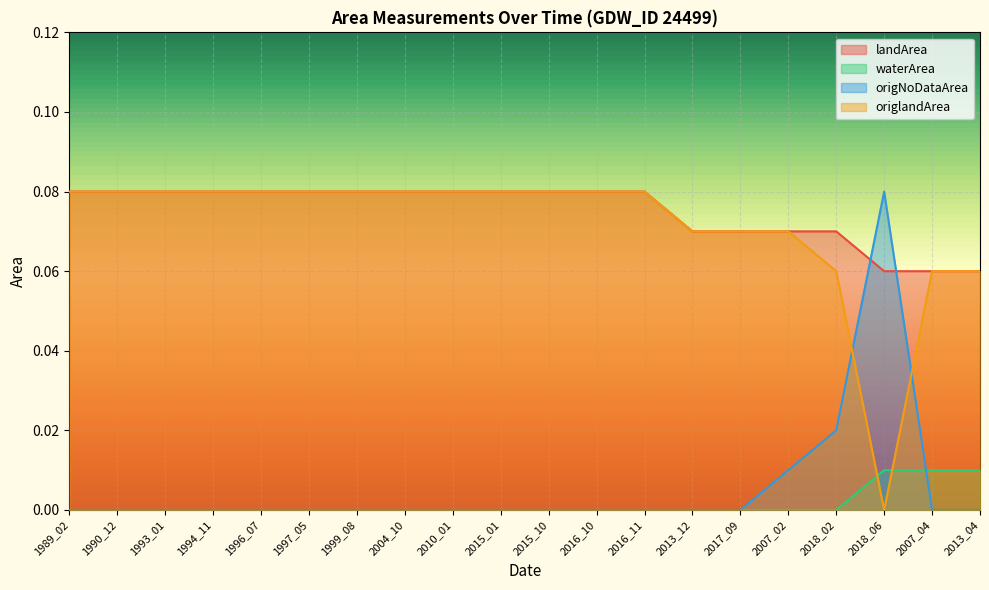

Where do origNoDataArea and landArea first cross each other?

2018_02 and 2018_06